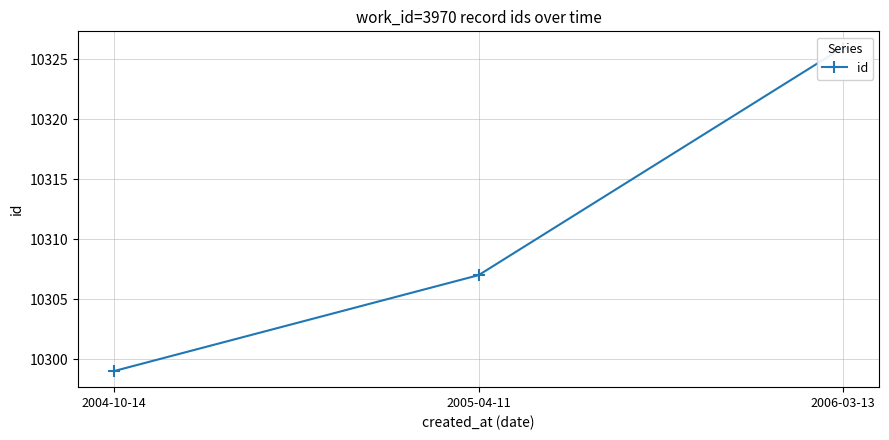

Rank the categories by value from lowest to highest.

2004-10-14, 2005-04-11, 2006-03-13